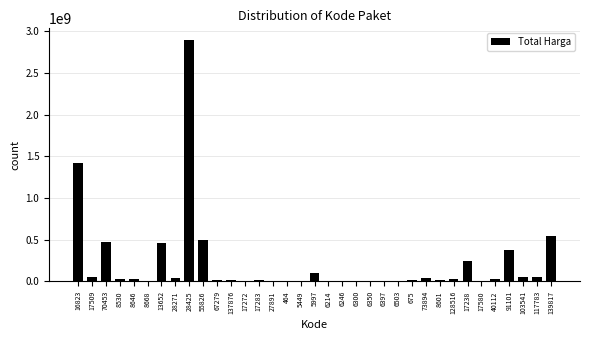

What is the maximum value shown in the chart?

2892122000